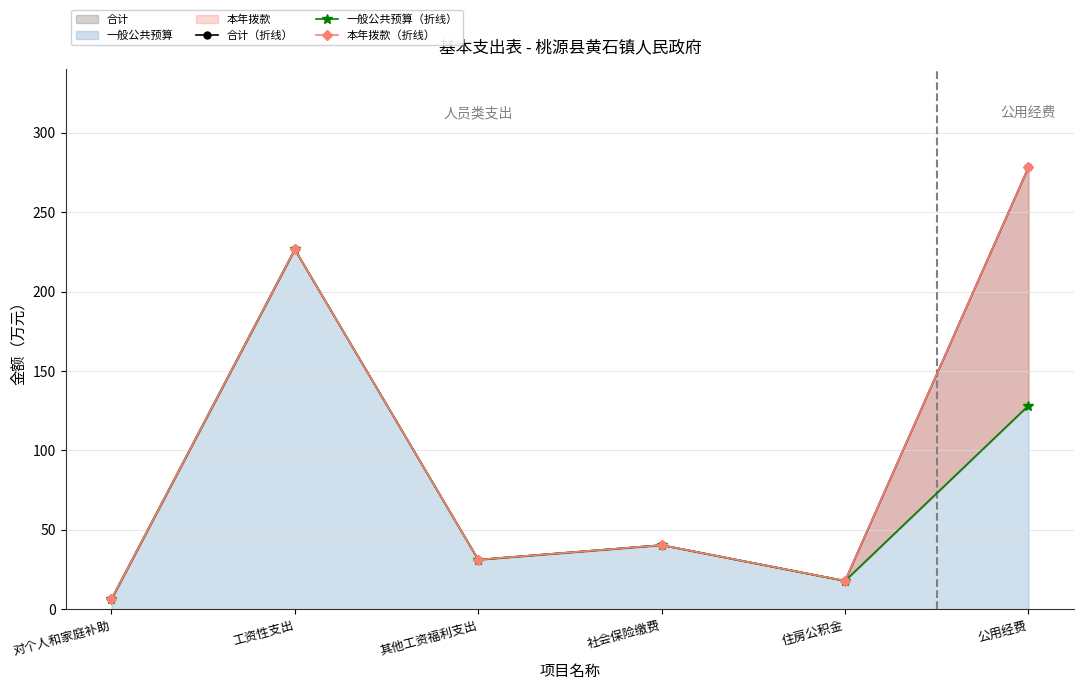

Reading left to right, list all the values displayed in this chart.

合计（折线）: 6.3	226.5	31.2	40.4	17.9	278.2
一般公共预算（折线）: 6.3	226.5	31.2	40.4	17.9	128.2
本年拨款（折线）: 6.3	226.5	31.2	40.4	17.9	278.2